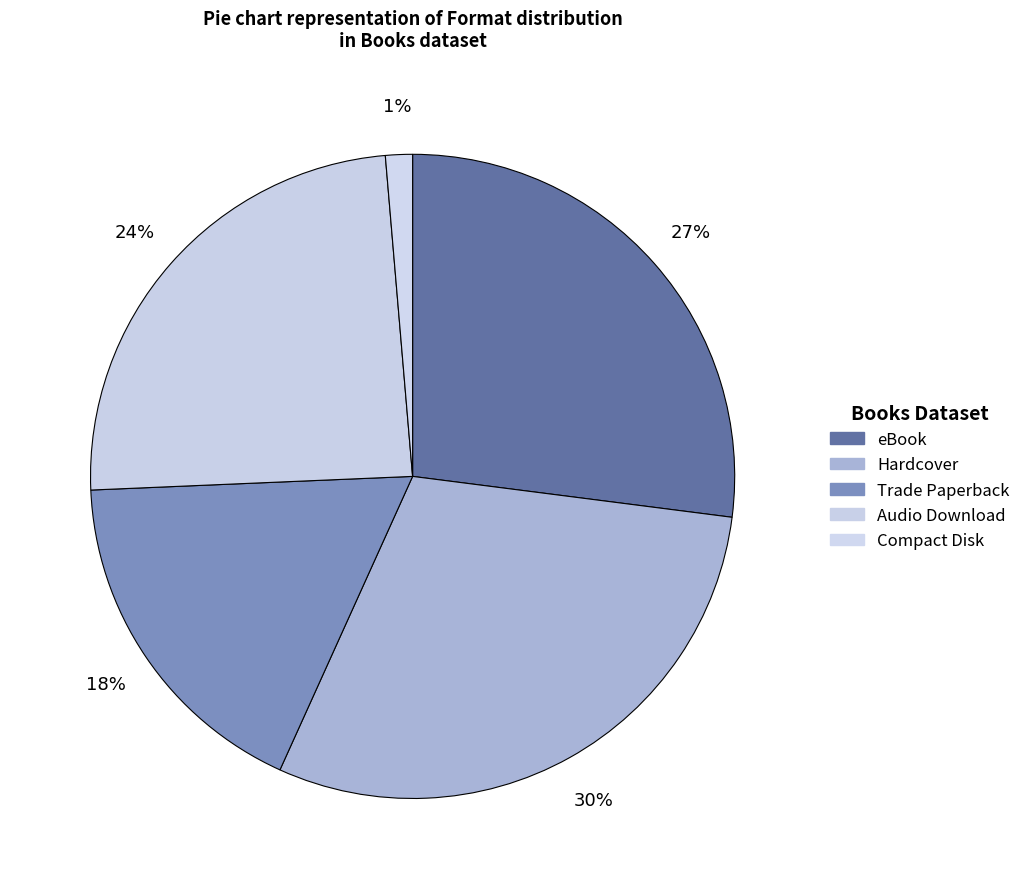

What percentage is the Trade Paperback slice, to the nearest percent?

18%